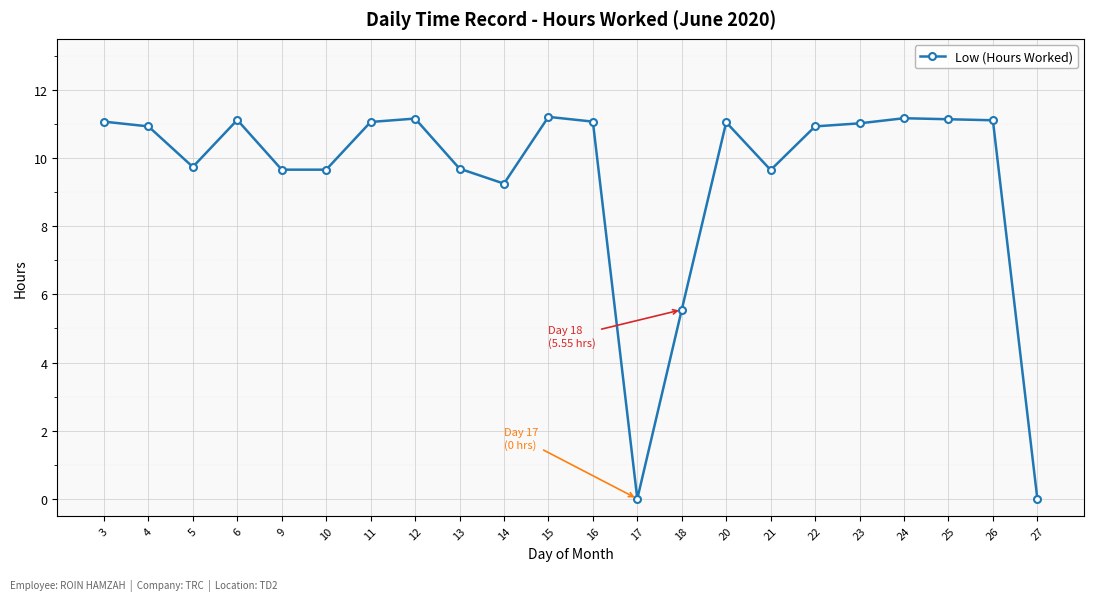

How many lines are shown in the chart?

1